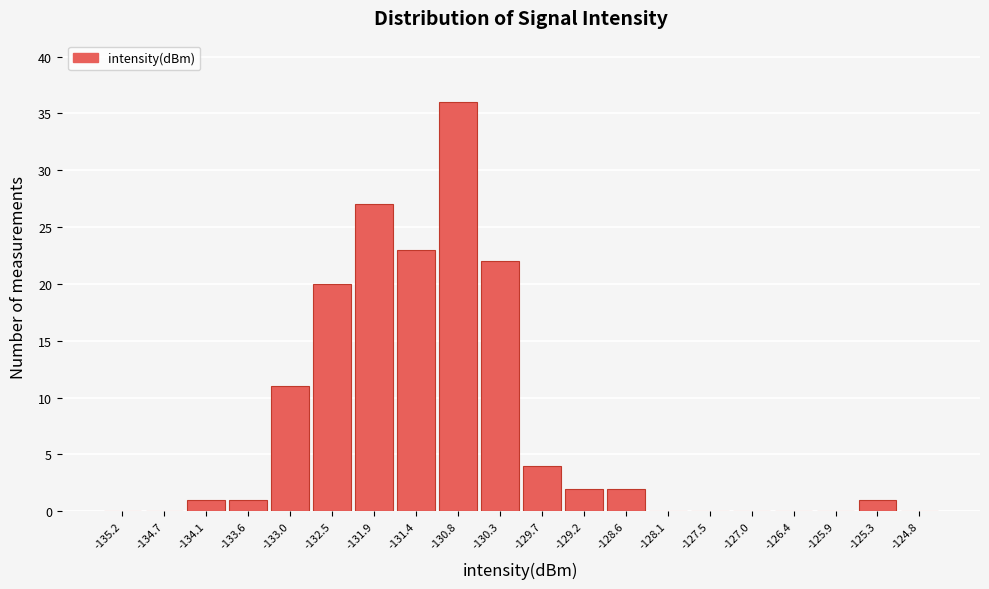

Reading left to right, transcribe this chart: for each bar, give the range it covers on the x-axis and its height. Neither the bar edges nor the heights are printed on the chart, so give them approximately, as read against the axes.

-135.50 to -134.95: 0
-134.95 to -134.40: 0
-134.40 to -133.85: 1
-133.85 to -133.30: 1
-133.30 to -132.75: 11
-132.75 to -132.20: 20
-132.20 to -131.65: 27
-131.65 to -131.10: 23
-131.10 to -130.55: 36
-130.55 to -130.00: 22
-130.00 to -129.45: 4
-129.45 to -128.90: 2
-128.90 to -128.35: 2
-128.35 to -127.80: 0
-127.80 to -127.25: 0
-127.25 to -126.70: 0
-126.70 to -126.15: 0
-126.15 to -125.60: 0
-125.60 to -125.05: 1
-125.05 to -124.50: 0